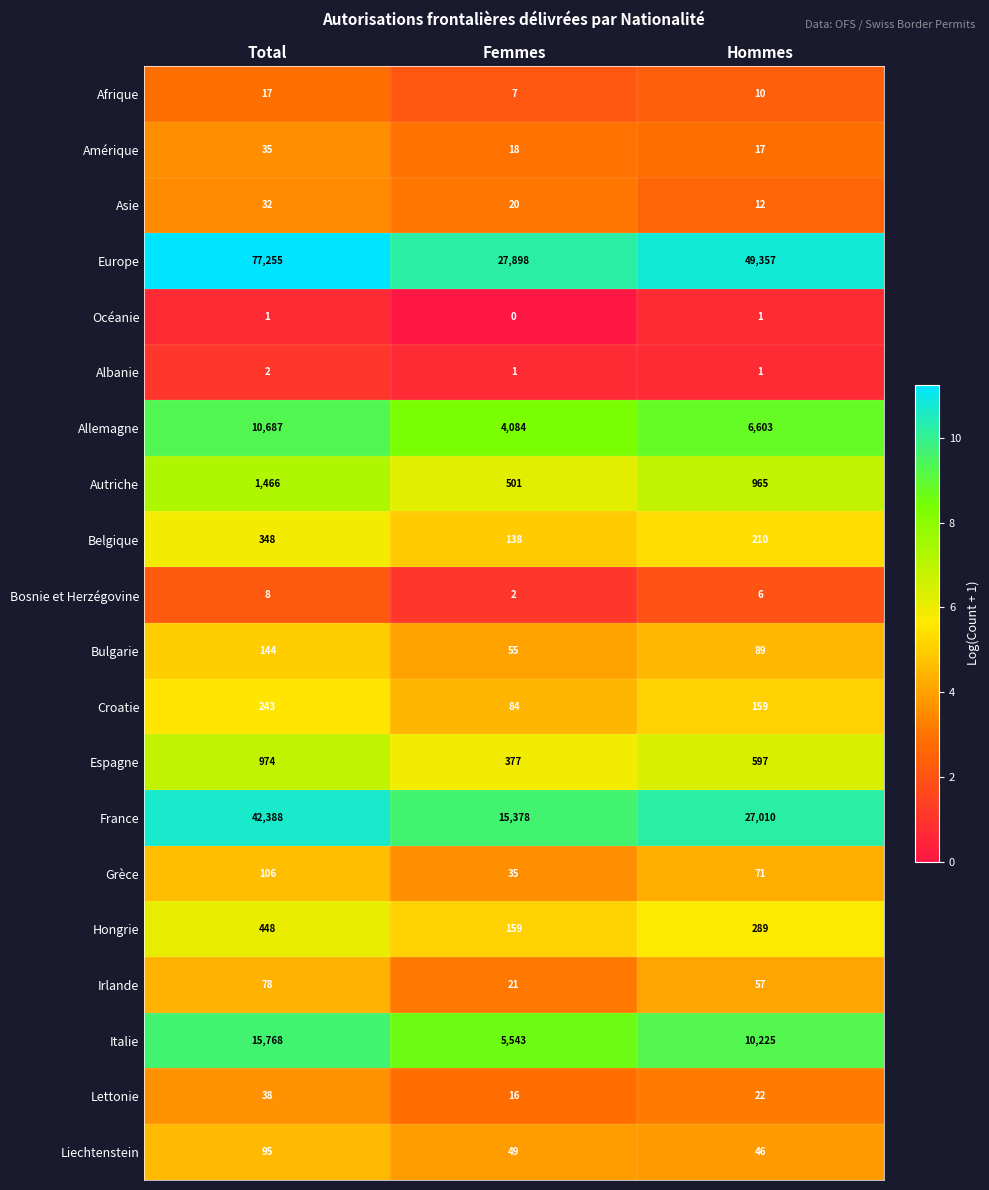

Which series has the largest range (max minus min)?

Europe